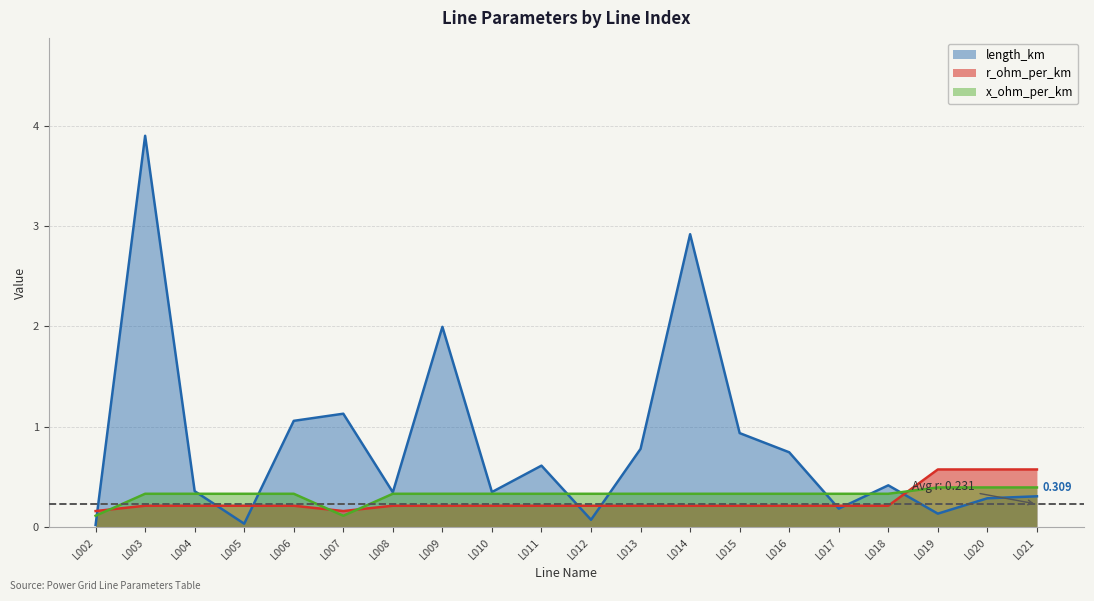

How many distinct data groups are displayed?

3